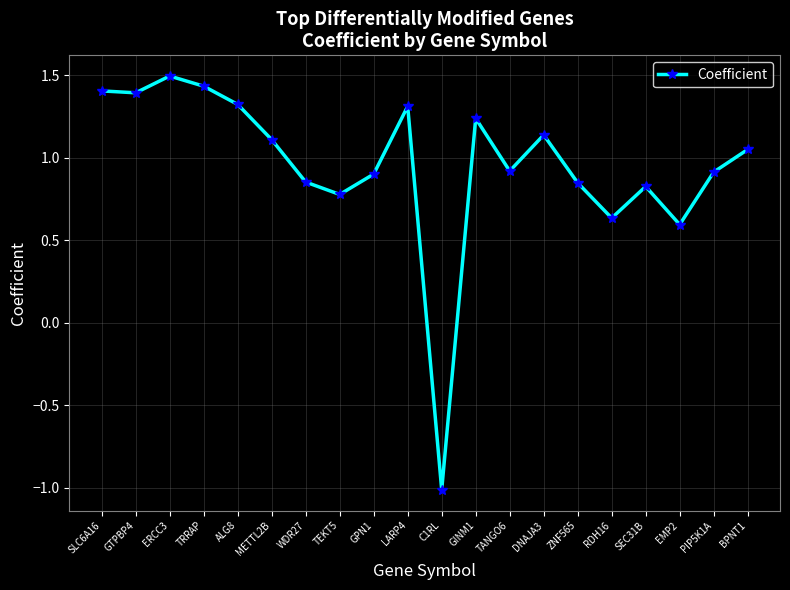

Where is the first local maximum?

ERCC3